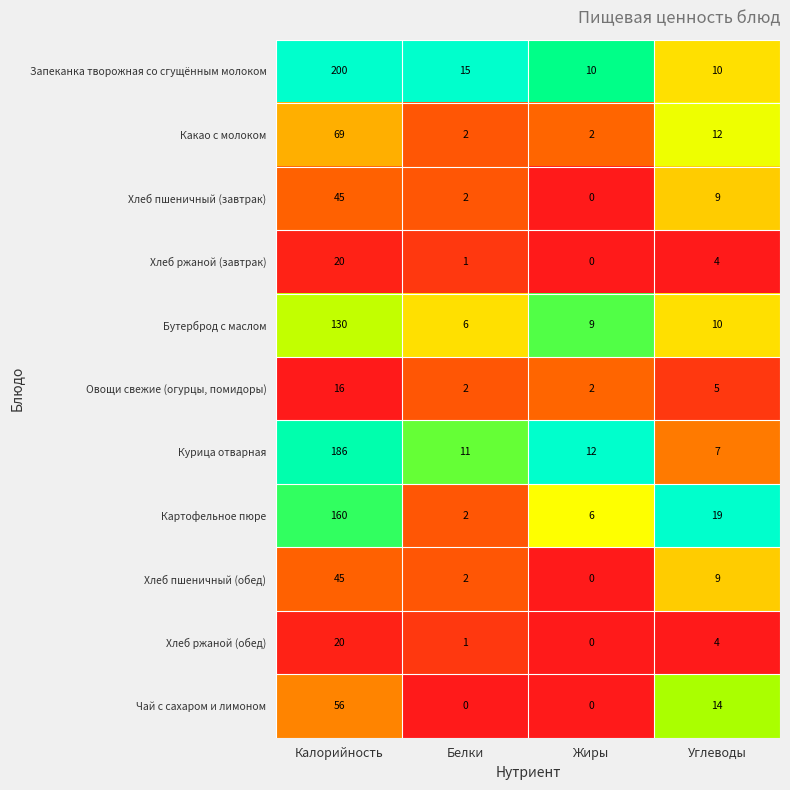

The Хлеб ржаной (завтрак) series shows 4 at Углеводы. True or false?

True